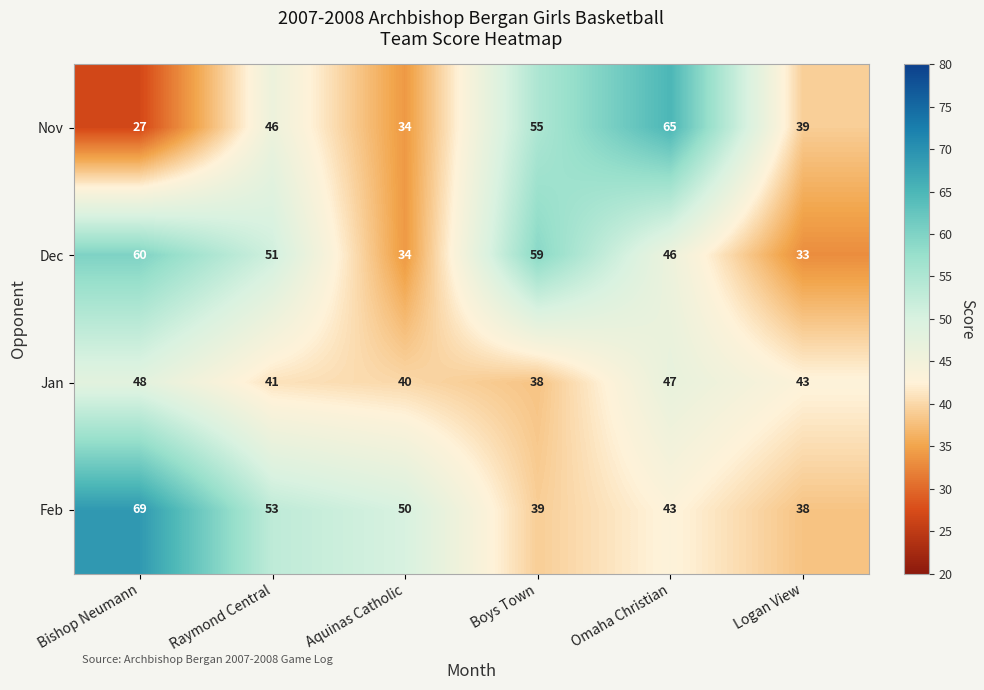

What is the greatest value displayed?

69